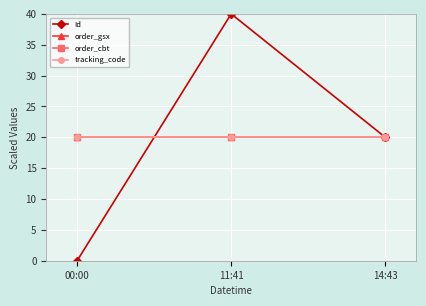

What is the highest value of the Id series?

40